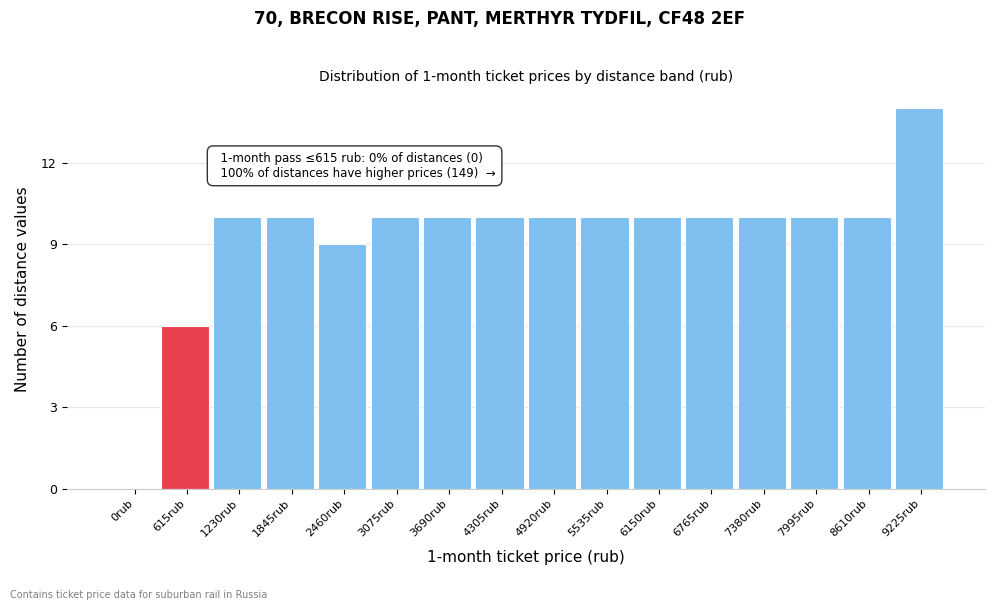

Reading right to left, list all the values displayed in this chart.

9225rub=14	8610rub=10	7995rub=10	7380rub=10	6765rub=10	6150rub=10	5535rub=10	4920rub=10	4305rub=10	3690rub=10	3075rub=10	2460rub=9	1845rub=10	1230rub=10	615rub=6	0rub=0